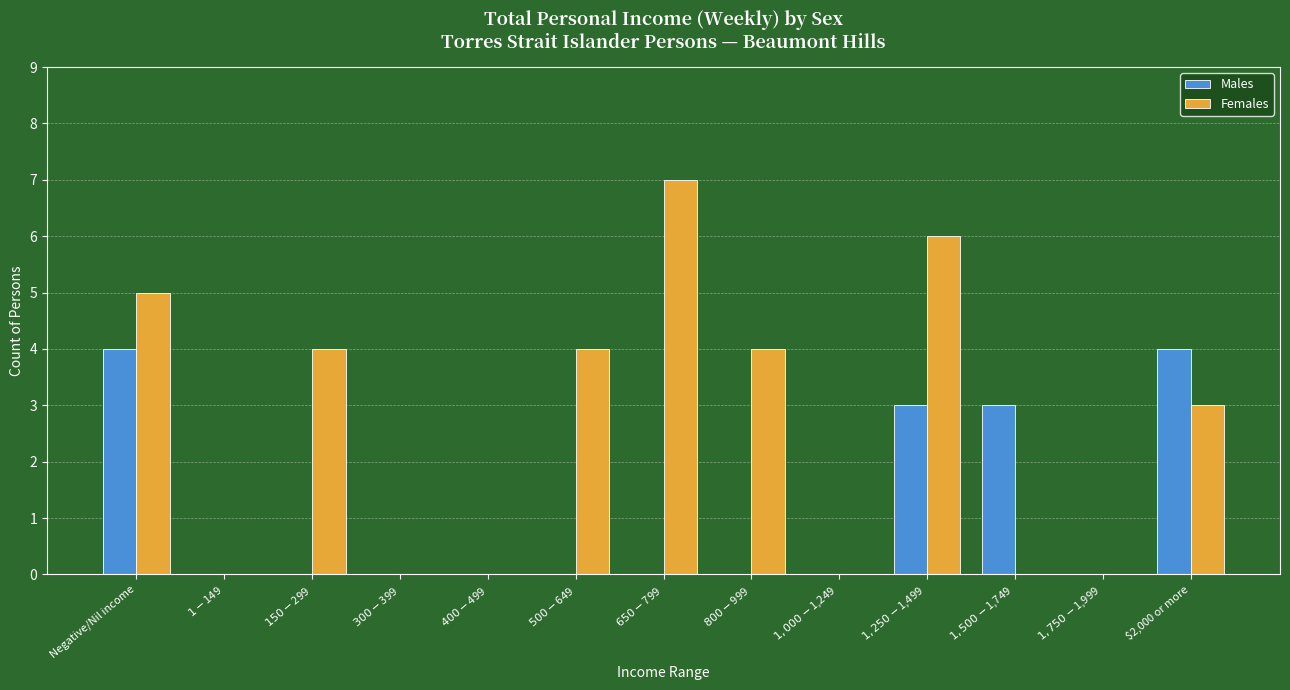

Which series has the largest total across all categories?

Females